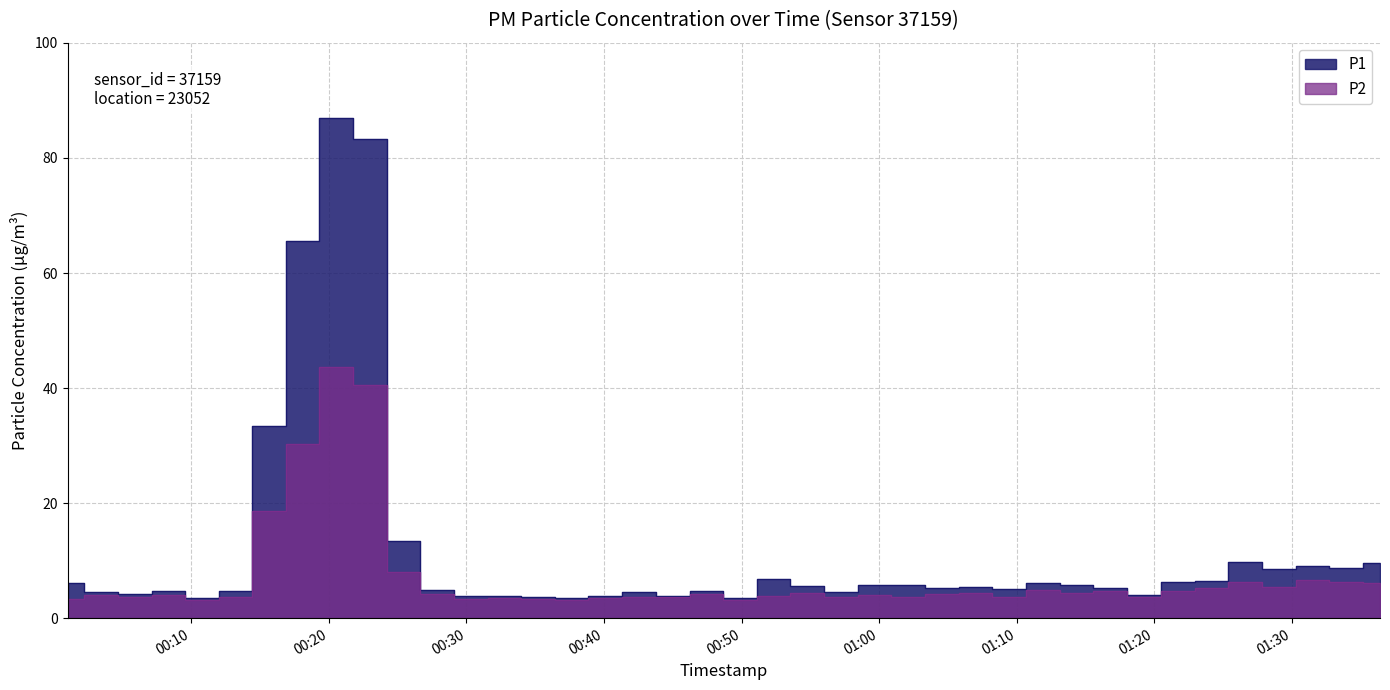

Reading left to right, transcribe all the data shown in this chart.

P1: 2023-03-12T00:01:00=6.1	2023-03-12T00:03:26=4.6	2023-03-12T00:05:53=4.2	2023-03-12T00:08:20=4.7	2023-03-12T00:10:46=3.5	2023-03-12T00:13:13=4.8	2023-03-12T00:15:39=33.5	2023-03-12T00:18:06=65.7	2023-03-12T00:20:32=87.0	2023-03-12T00:22:59=83.3	2023-03-12T00:25:26=13.4	2023-03-12T00:27:52=4.9	2023-03-12T00:30:19=3.9	2023-03-12T00:32:45=3.9	2023-03-12T00:35:12=3.8	2023-03-12T00:37:39=3.5	2023-03-12T00:40:05=3.9	2023-03-12T00:42:34=4.5	2023-03-12T00:45:01=3.9	2023-03-12T00:47:27=4.7	2023-03-12T00:49:54=3.5	2023-03-12T00:52:20=6.8	2023-03-12T00:54:47=5.5	2023-03-12T00:57:13=4.5	2023-03-12T00:59:40=5.7	2023-03-12T01:02:07=5.8	2023-03-12T01:04:34=5.2	2023-03-12T01:07:01=5.4	2023-03-12T01:09:28=5.0	2023-03-12T01:11:55=6.0	2023-03-12T01:14:21=5.8	2023-03-12T01:16:49=5.3	2023-03-12T01:19:17=4.1	2023-03-12T01:21:44=6.2	2023-03-12T01:24:10=6.5	2023-03-12T01:26:37=9.7	2023-03-12T01:29:04=8.6	2023-03-12T01:31:30=9.0	2023-03-12T01:33:57=8.8	2023-03-12T01:36:25=9.6
P2: 2023-03-12T00:01:00=3.3	2023-03-12T00:03:26=4.0	2023-03-12T00:05:53=3.7	2023-03-12T00:08:20=4.1	2023-03-12T00:10:46=3.2	2023-03-12T00:13:13=3.6	2023-03-12T00:15:39=18.6	2023-03-12T00:18:06=30.3	2023-03-12T00:20:32=43.6	2023-03-12T00:22:59=40.5	2023-03-12T00:25:26=8.0	2023-03-12T00:27:52=4.2	2023-03-12T00:30:19=3.3	2023-03-12T00:32:45=3.5	2023-03-12T00:35:12=3.4	2023-03-12T00:37:39=3.2	2023-03-12T00:40:05=3.5	2023-03-12T00:42:34=3.6	2023-03-12T00:45:01=3.6	2023-03-12T00:47:27=4.3	2023-03-12T00:49:54=3.2	2023-03-12T00:52:20=3.9	2023-03-12T00:54:47=4.4	2023-03-12T00:57:13=3.8	2023-03-12T00:59:40=4.0	2023-03-12T01:02:07=3.7	2023-03-12T01:04:34=4.2	2023-03-12T01:07:01=4.4	2023-03-12T01:09:28=3.7	2023-03-12T01:11:55=4.8	2023-03-12T01:14:21=4.3	2023-03-12T01:16:49=4.8	2023-03-12T01:19:17=3.6	2023-03-12T01:21:44=4.7	2023-03-12T01:24:10=5.2	2023-03-12T01:26:37=6.3	2023-03-12T01:29:04=5.5	2023-03-12T01:31:30=6.6	2023-03-12T01:33:57=6.2	2023-03-12T01:36:25=6.2